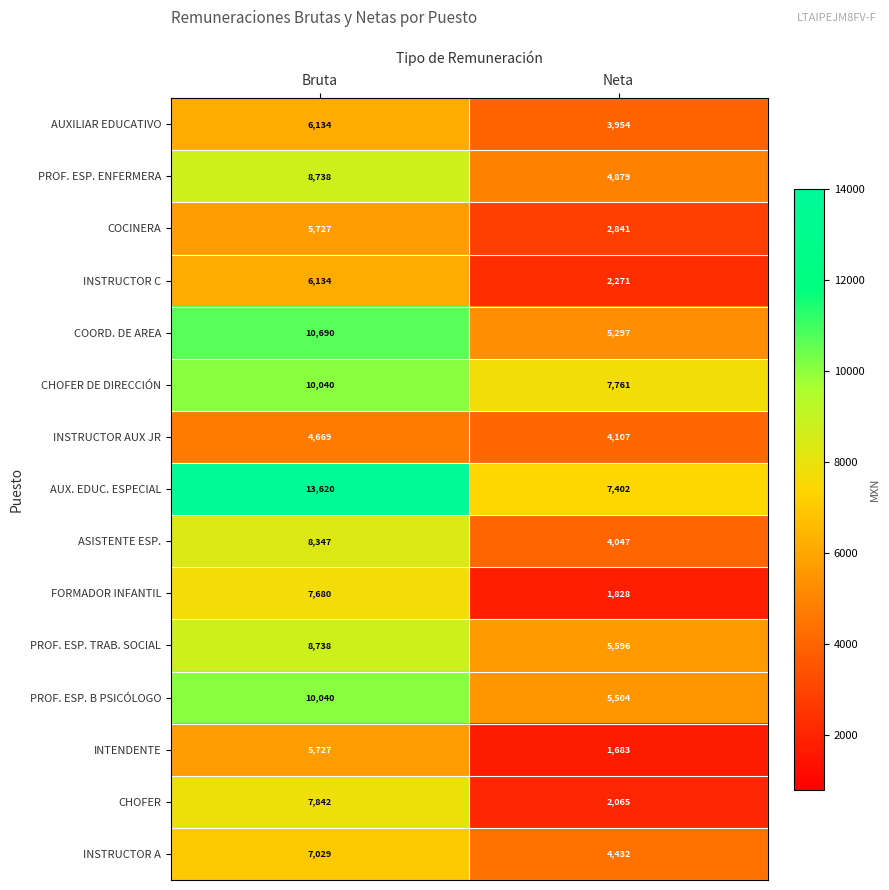

True or false: INSTRUCTOR A has a value of 4432 at Neta.

True